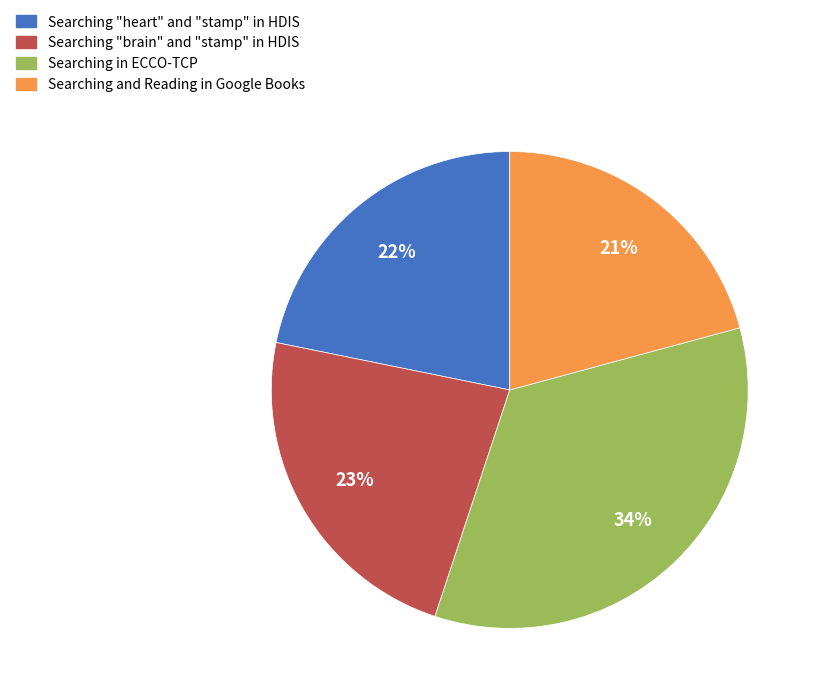

How many segments does this pie chart have?

4